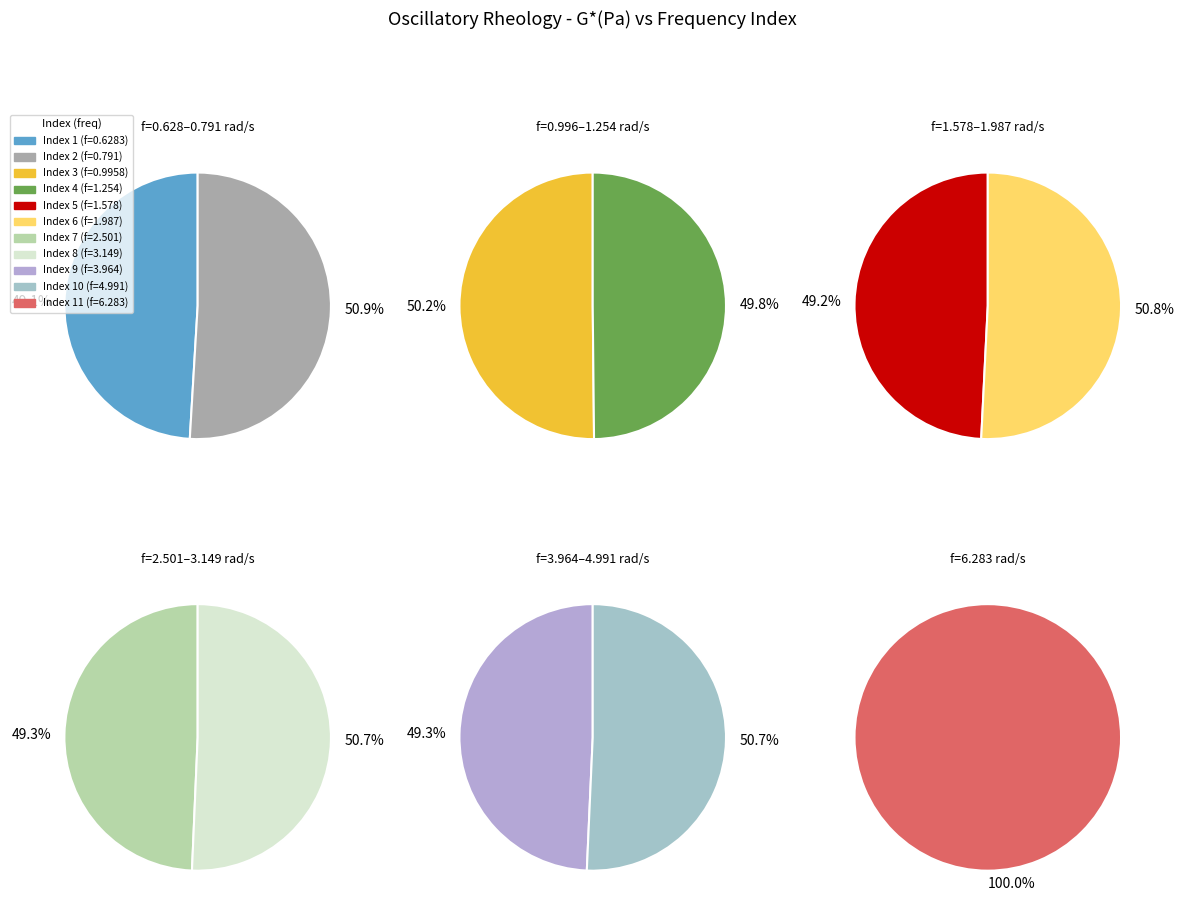

True or false: 10 accounts for 25% of the total.

False